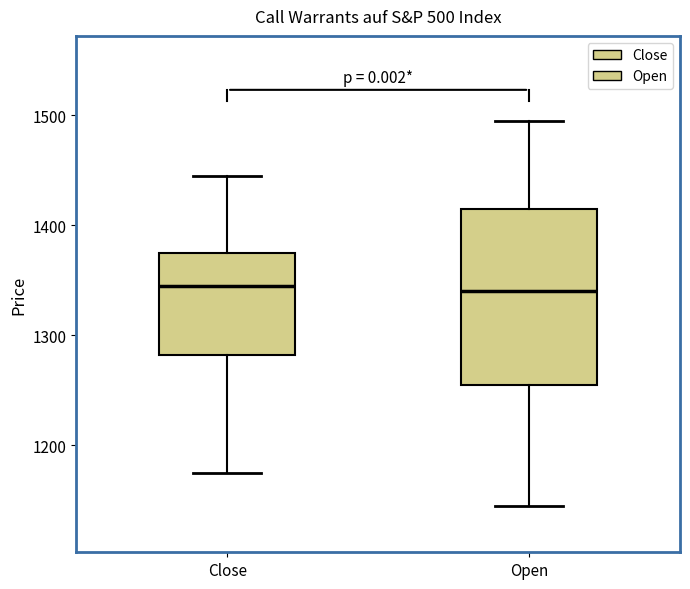

Where is the lower edge of the box for Open on the y-axis? The values are not printed on the chart, so give them approximately, as read against the axis.

1260